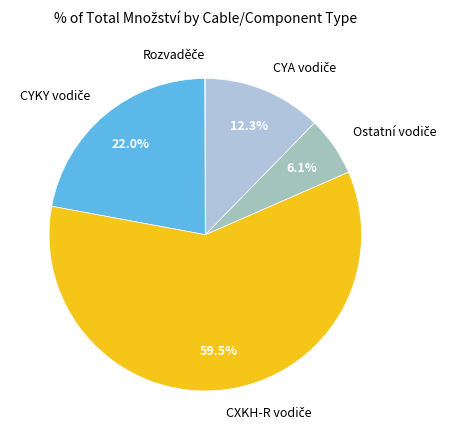

Is there a majority slice in this chart?

Yes